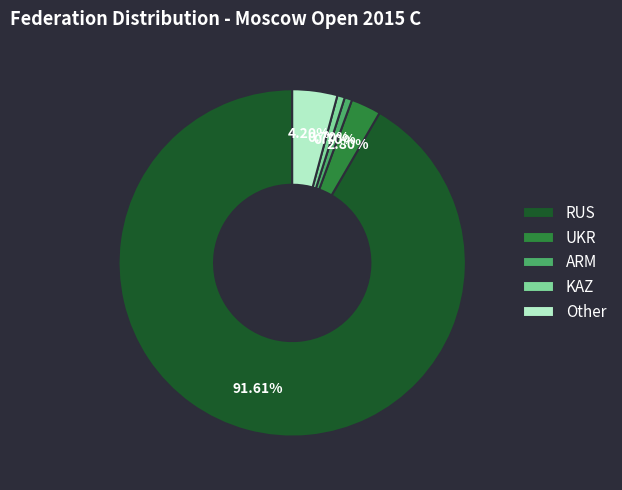

Is it true that KAZ is 13% of the pie?

False